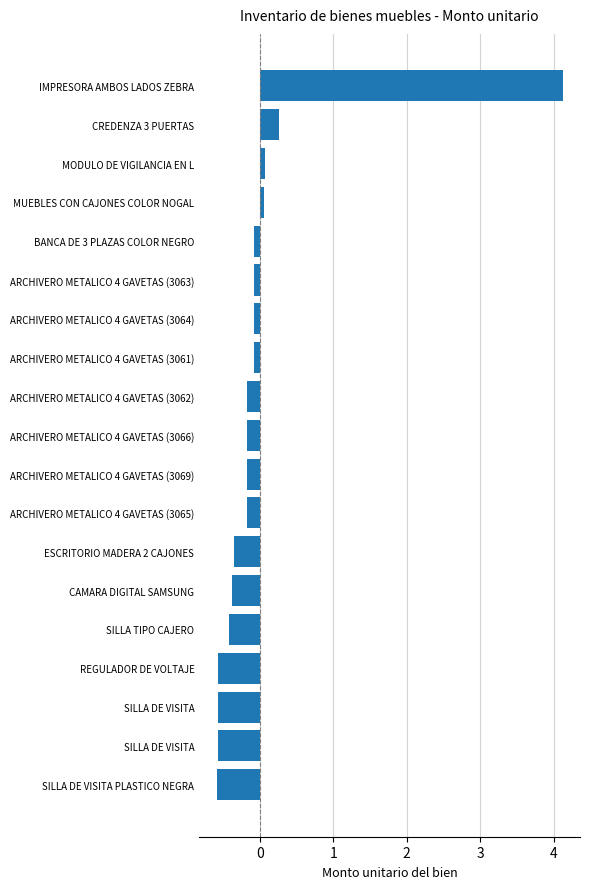

How many negative values are there?

15